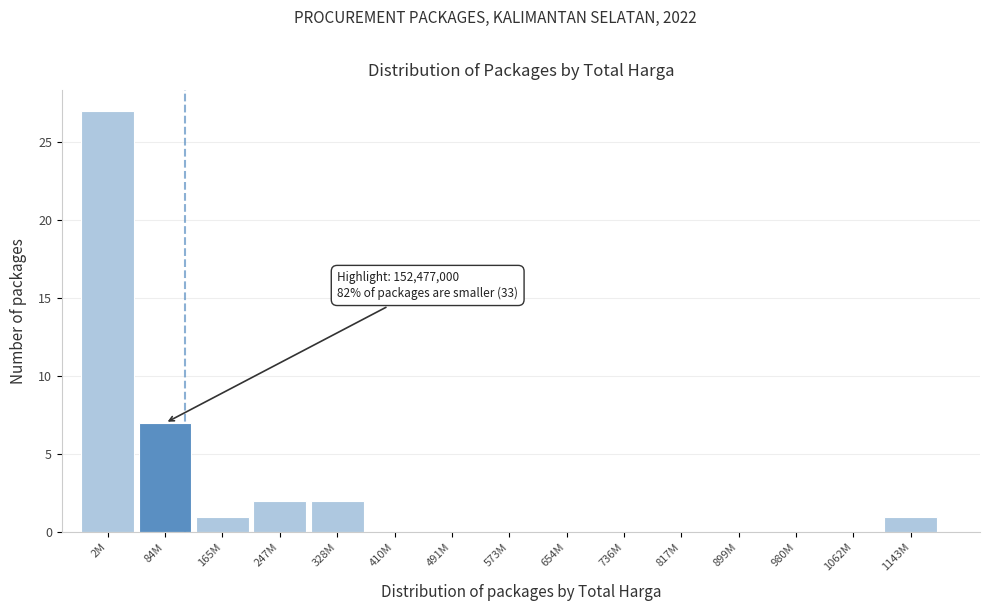

Reading left to right, transcribe all the data shown in this chart.

2M=27	84M=7	165M=1	247M=2	328M=2	410M=0	491M=0	573M=0	654M=0	736M=0	817M=0	899M=0	980M=0	1062M=0	1143M=1